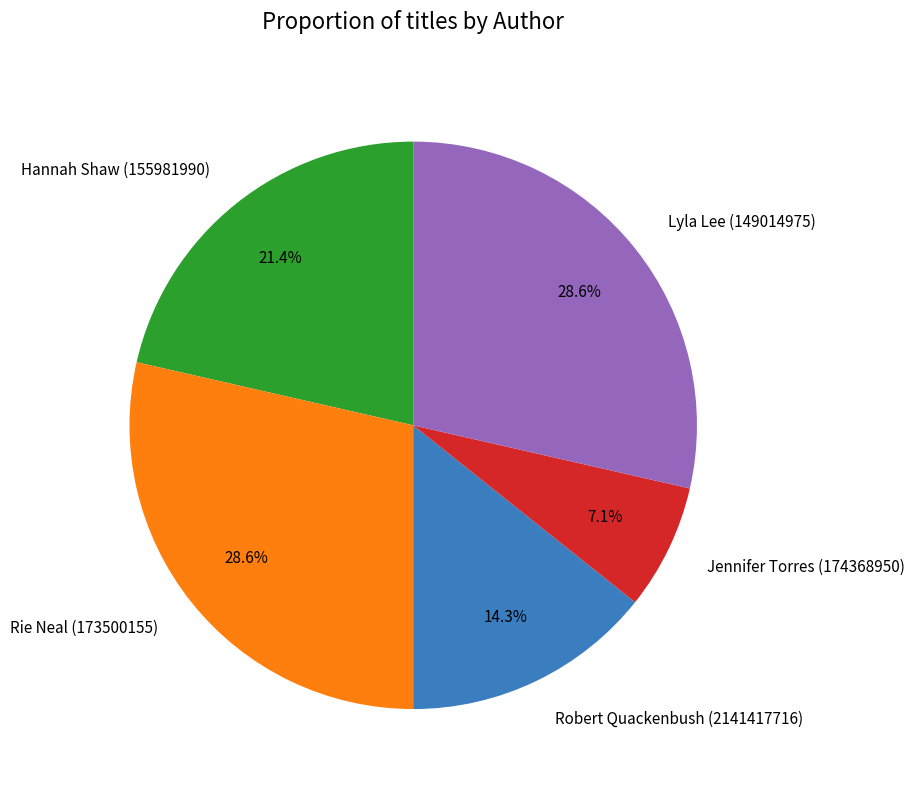

To the nearest percent, what portion does Hannah Shaw (155981990) represent?

21%